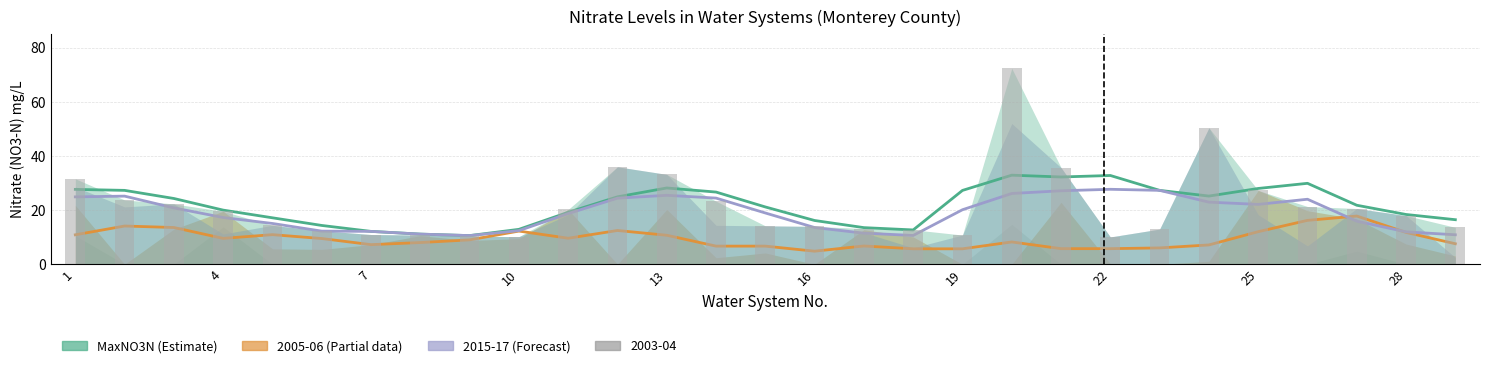

What is the sum of all MaxNO3N values?

626.5